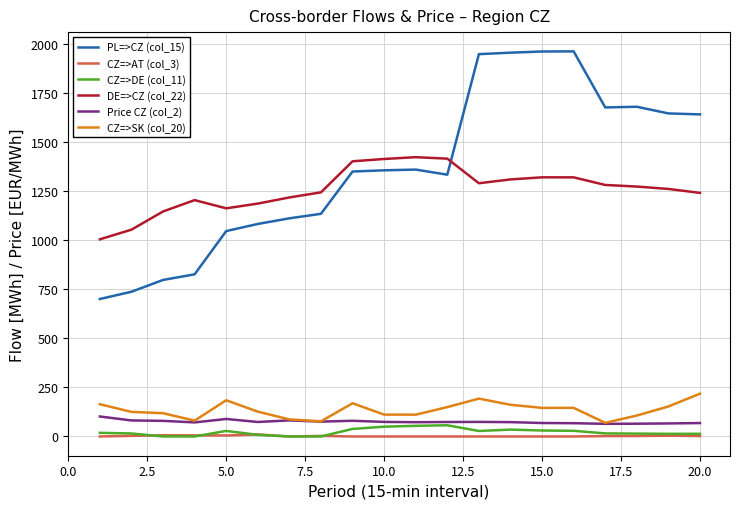

What are all the series names shown in the legend?

PL=>CZ (col_15), CZ=>AT (col_3), CZ=>DE (col_11), DE=>CZ (col_22), Price CZ (col_2), CZ=>SK (col_20)